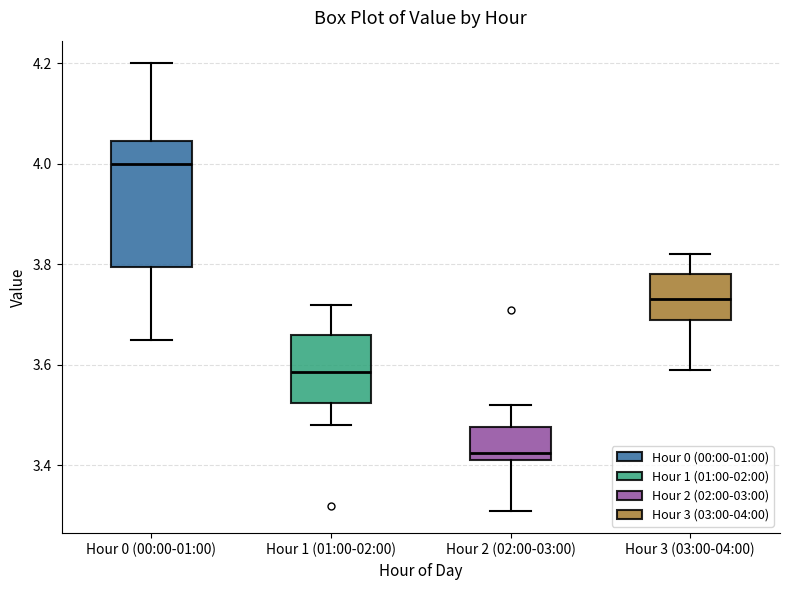

Comparing the boxes themselves (not the whiskers), which one is the tallest?

Hour 0 (00:00-01:00)